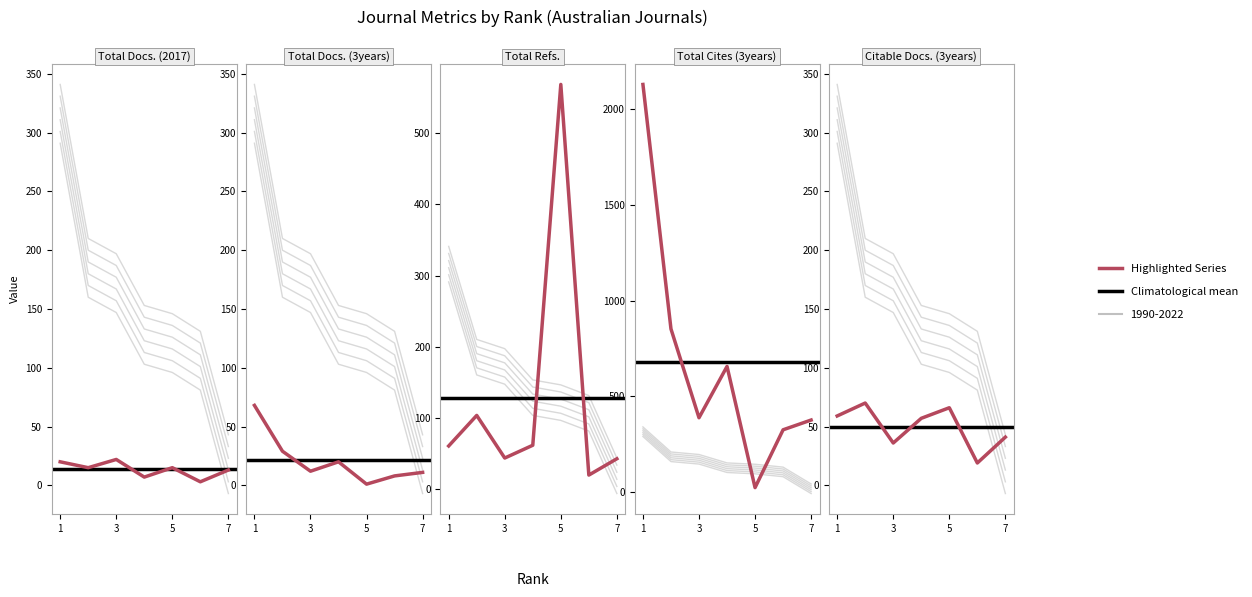

Where does the Total Refs. series first go above 60?

2